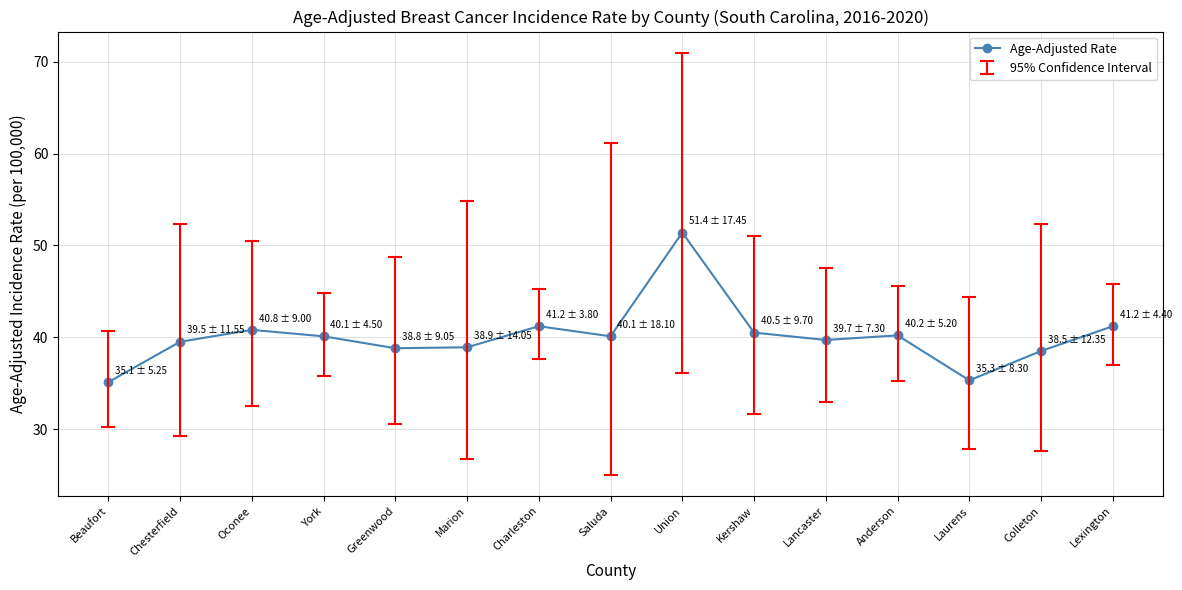

What is the difference between the maximum and minimum values?

16.3